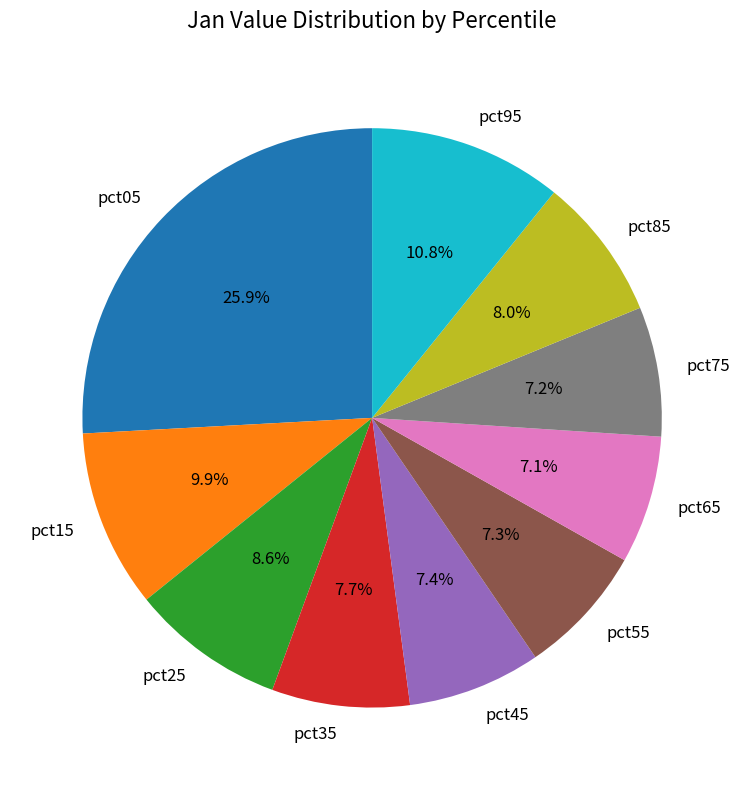

To the nearest percent, what percentage of the pie is pct55?

7%